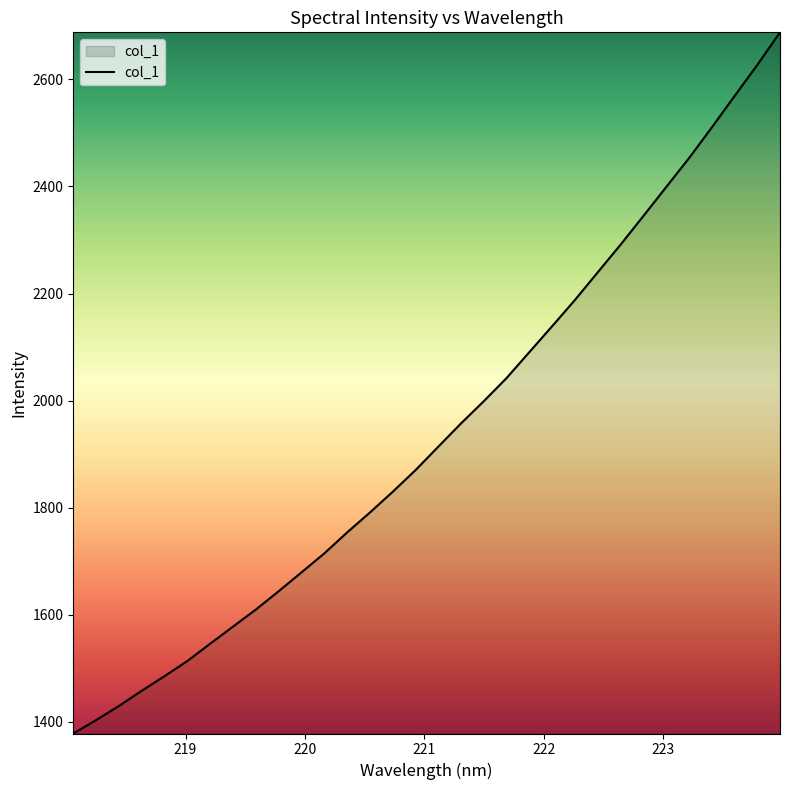

What is the maximum value shown in the chart?

2687.8